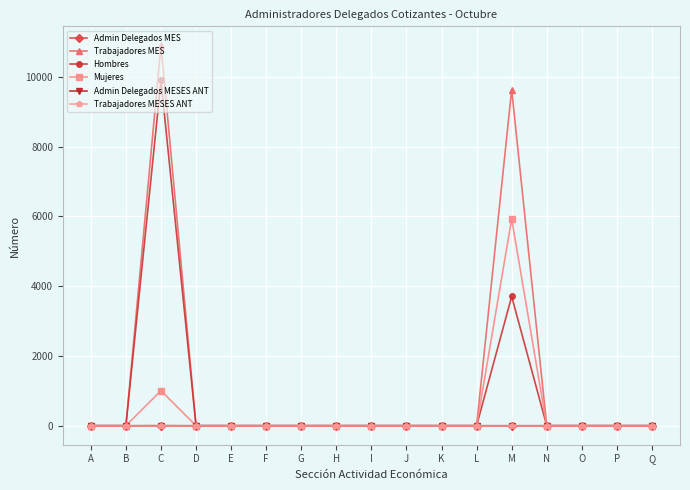

The Mujeres series shows 0 at D. True or false?

True